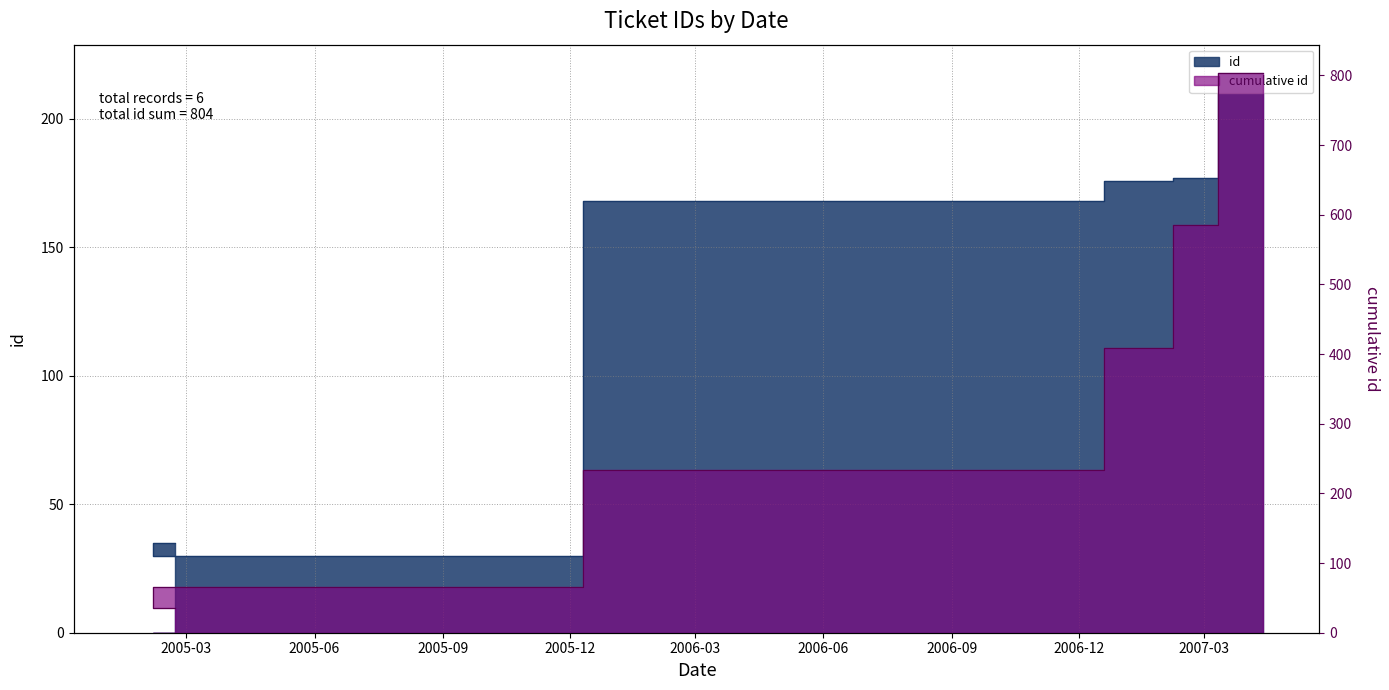

Read the value at 2006-10-31.

168